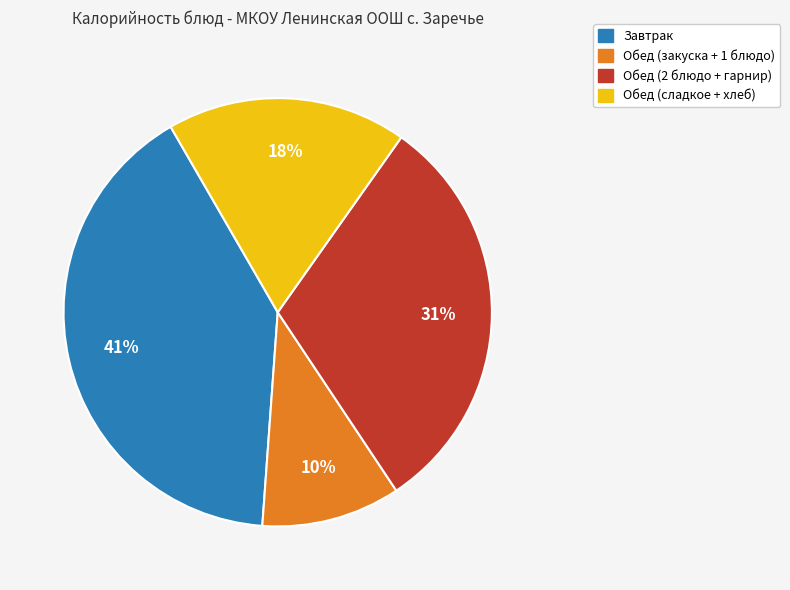

To the nearest percent, what is the average slice percentage?

25%